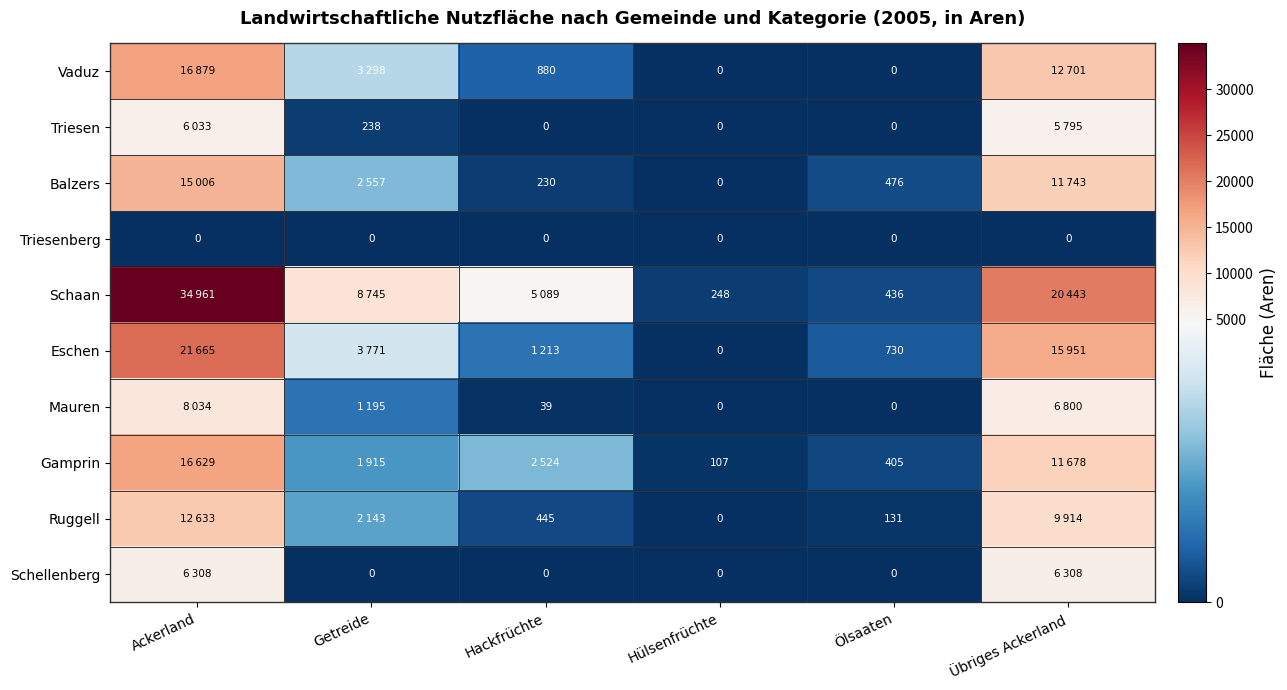

Is the value of Schellenberg at Hackfrüchte greater than the value of Eschen at Ölsaaten?

No